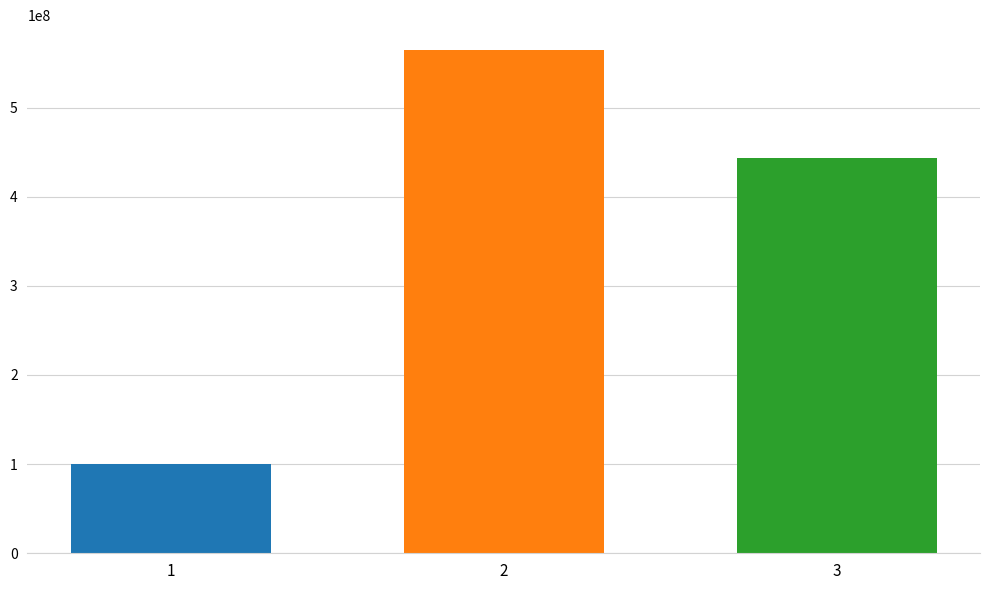

Reading right to left, extract all data points from this chart.

3=443211683	2=564240267	1=100353841